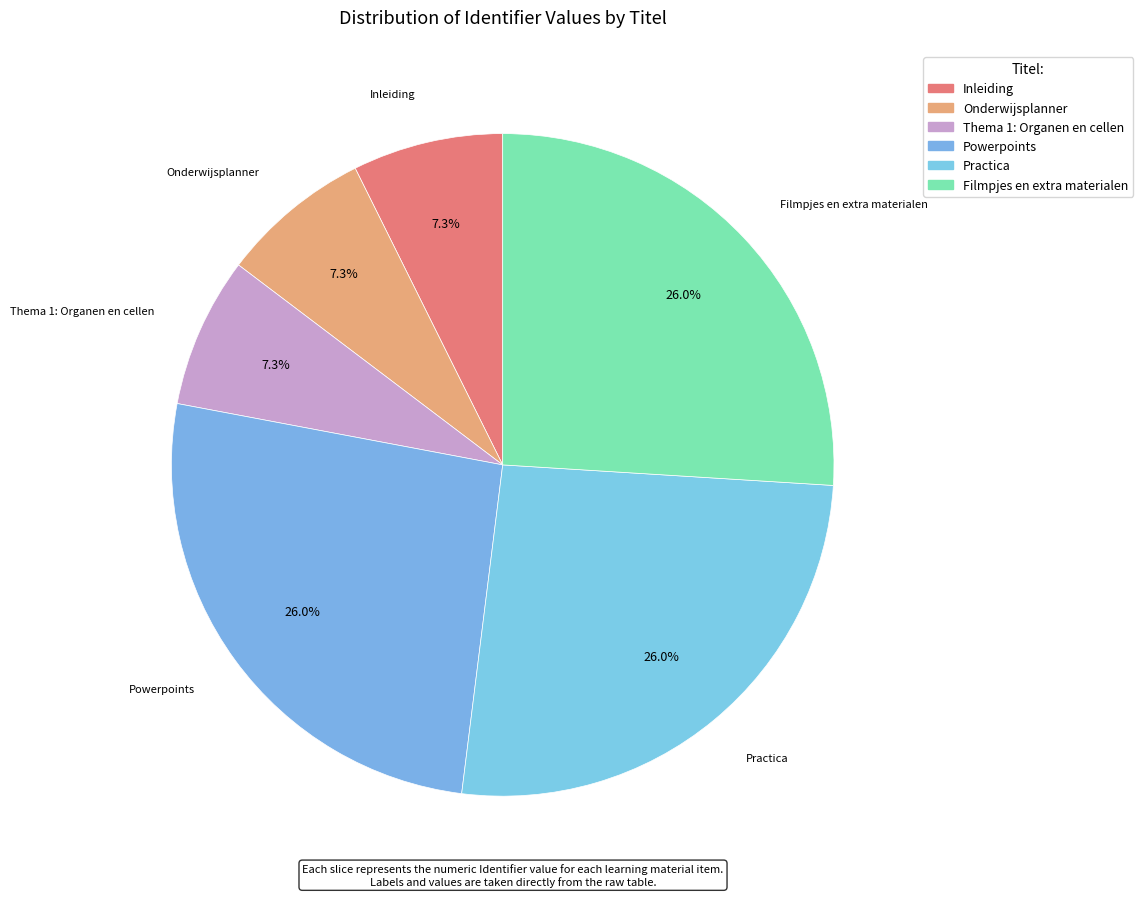

To the nearest percent, what is the combined percentage of Filmpjes en extra materialen and Practica?

52%